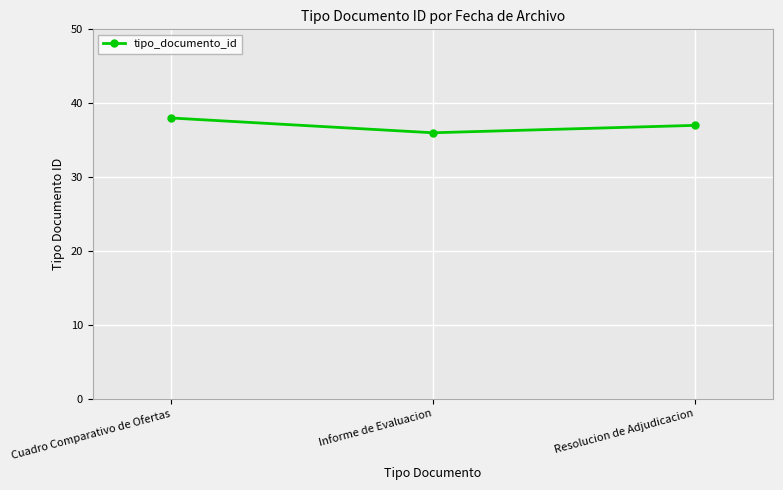

True or false: the data shows 36 at Informe de Evaluacion.

True